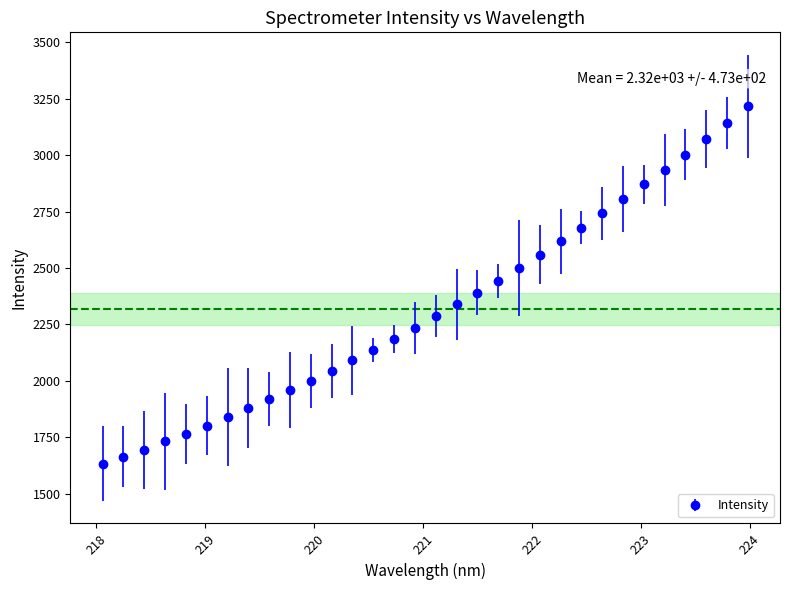

What is the smallest value displayed?

1632.3